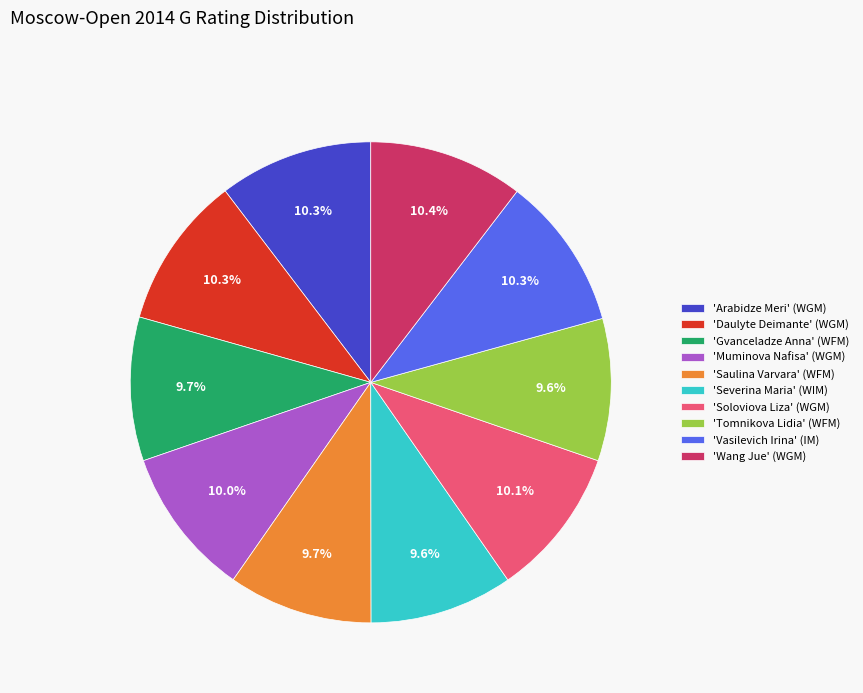

Is there a majority slice in this chart?

No